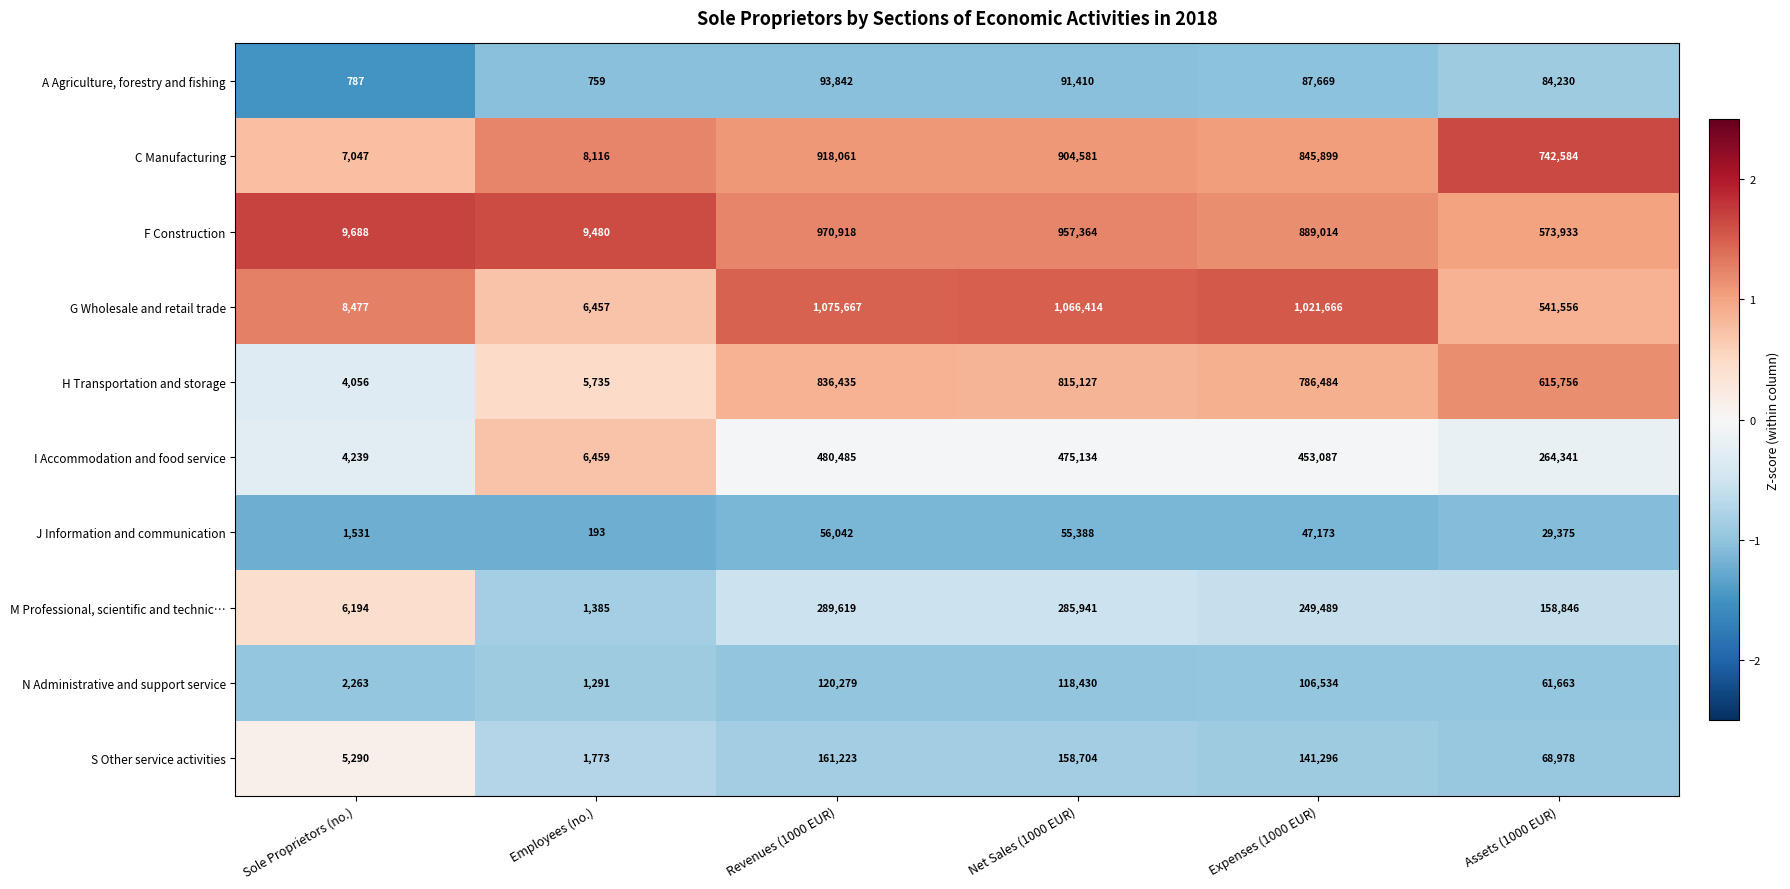

Which series has the largest range (max minus min)?

G Wholesale and retail trade